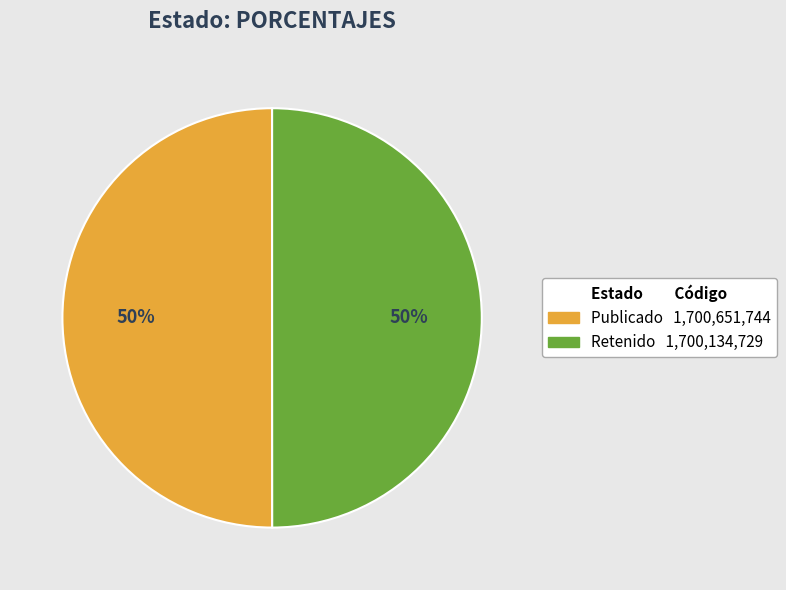

To the nearest percent, what is the average slice percentage?

50%